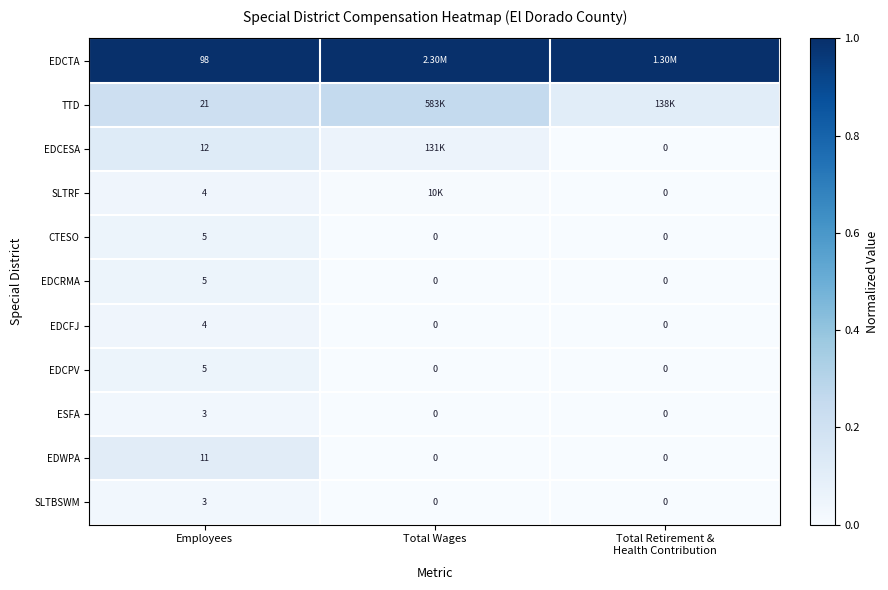

Which category has the highest value in the EDCPV series?

Employees